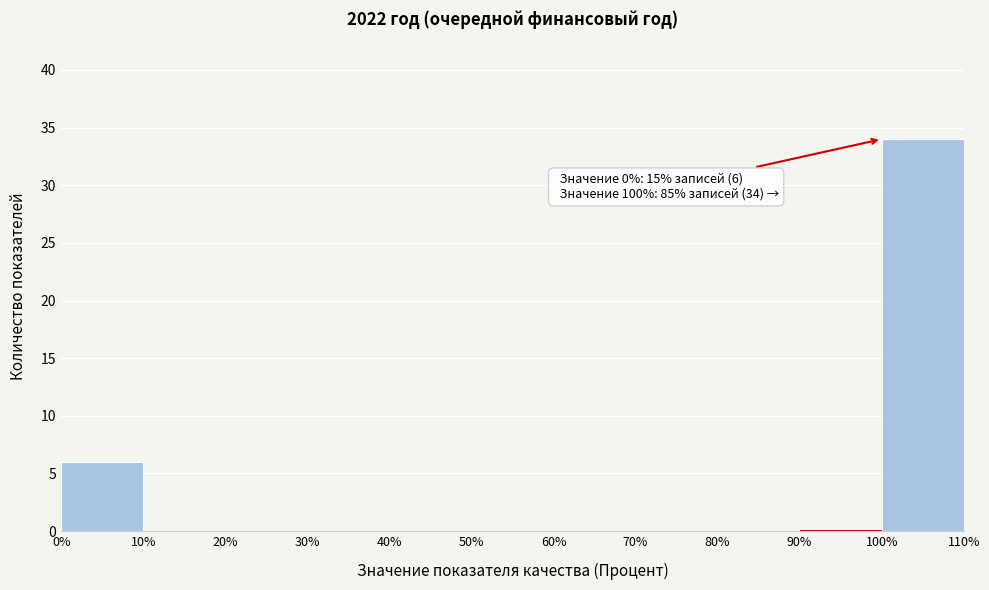

Which range on the x-axis has the tallest bar?

100% to 110%